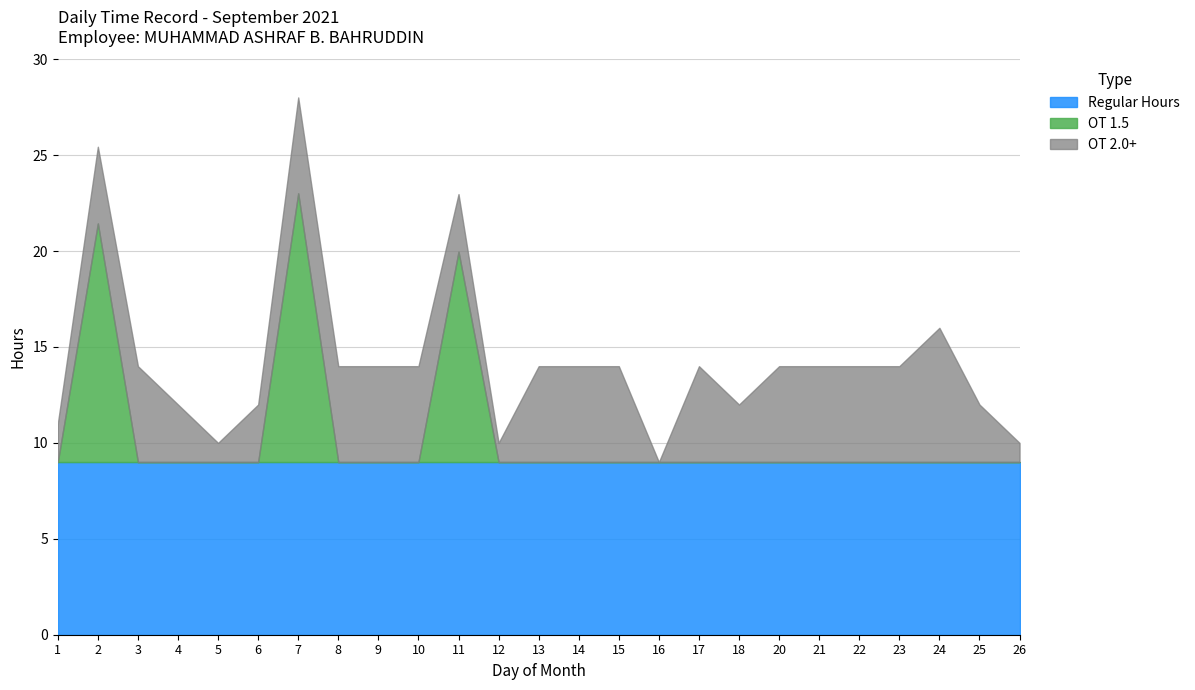

The Regular Hours series shows 9.0 at 6. True or false?

True